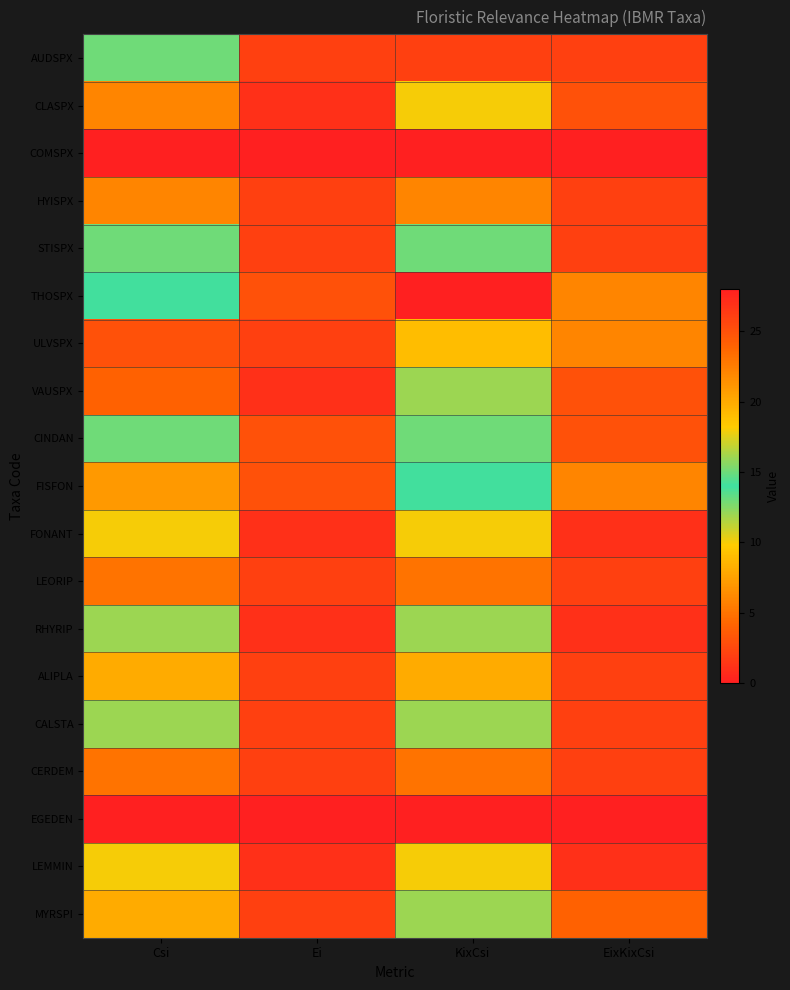

Which label corresponds to the largest value in the chart?

KixCsi